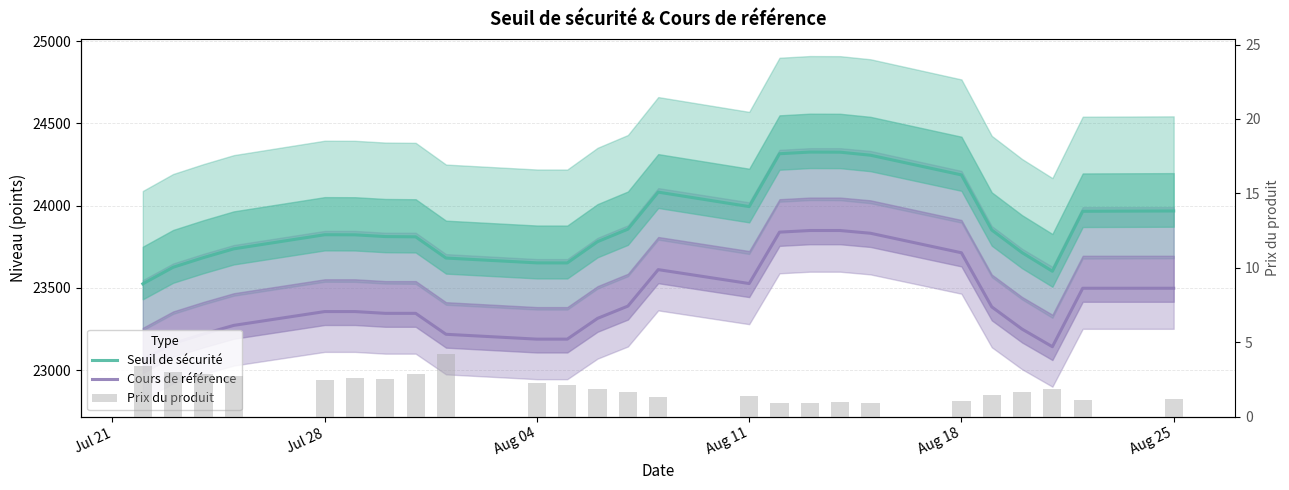

What is the approximate value of Prix du produit at Jul 21?

3.4